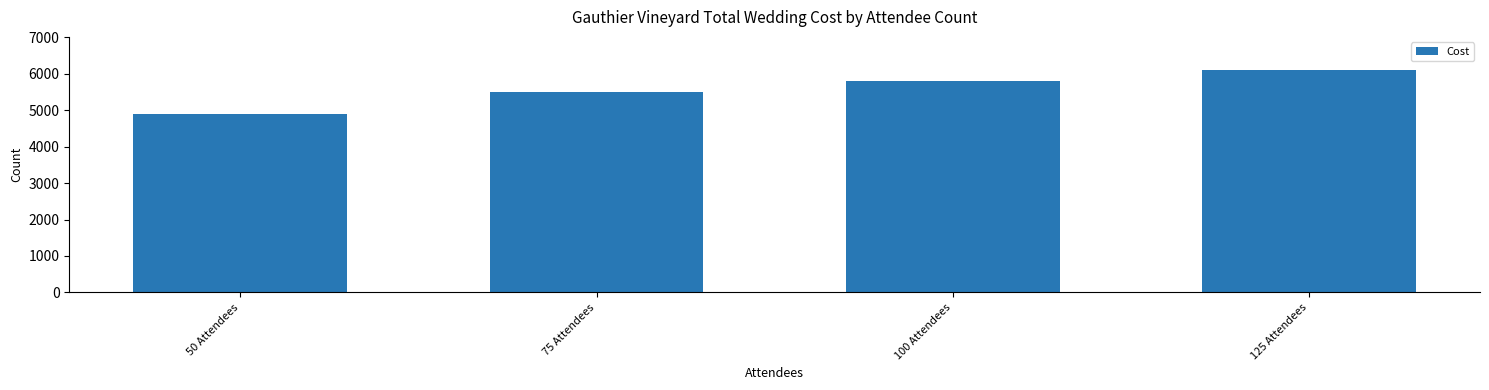

Which label corresponds to the smallest value in the chart?

50 Attendees